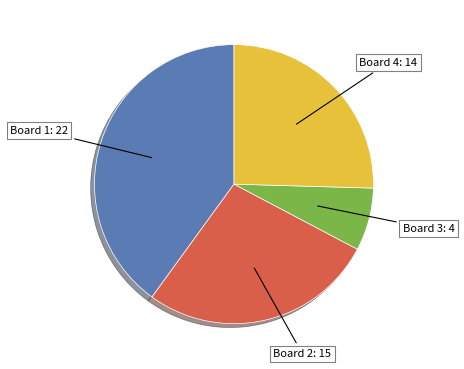

Is there a majority slice in this chart?

No